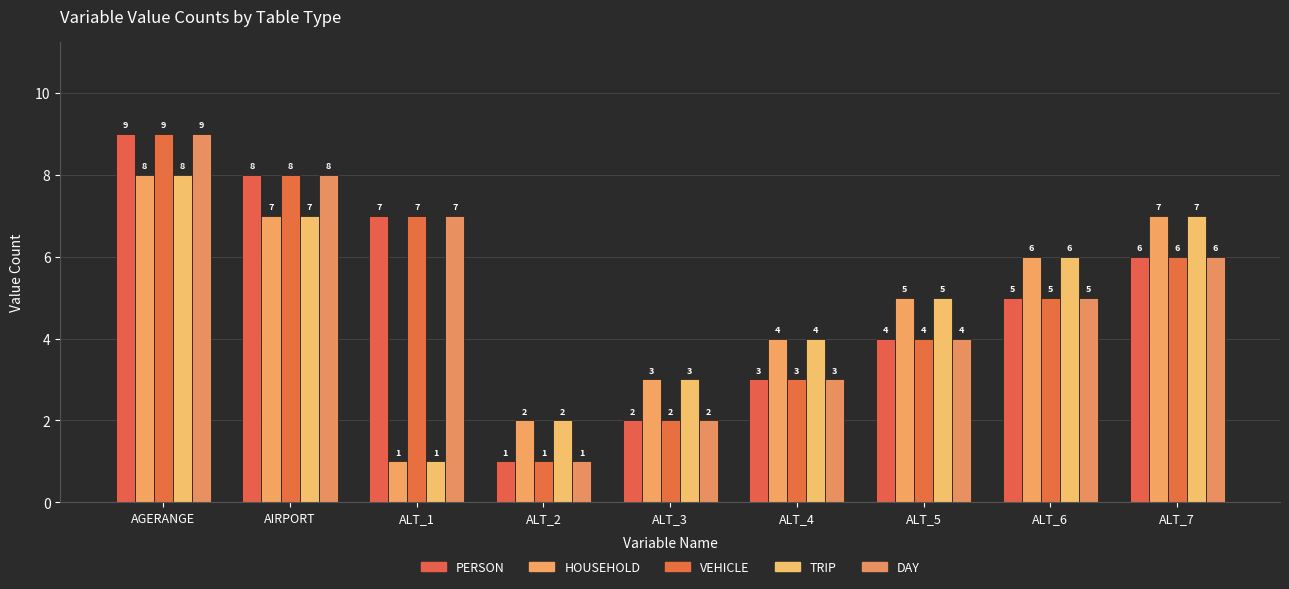

List the labels in order of TRIP value, smallest first.

ALT_1, ALT_2, ALT_3, ALT_4, ALT_5, ALT_6, AIRPORT, ALT_7, AGERANGE